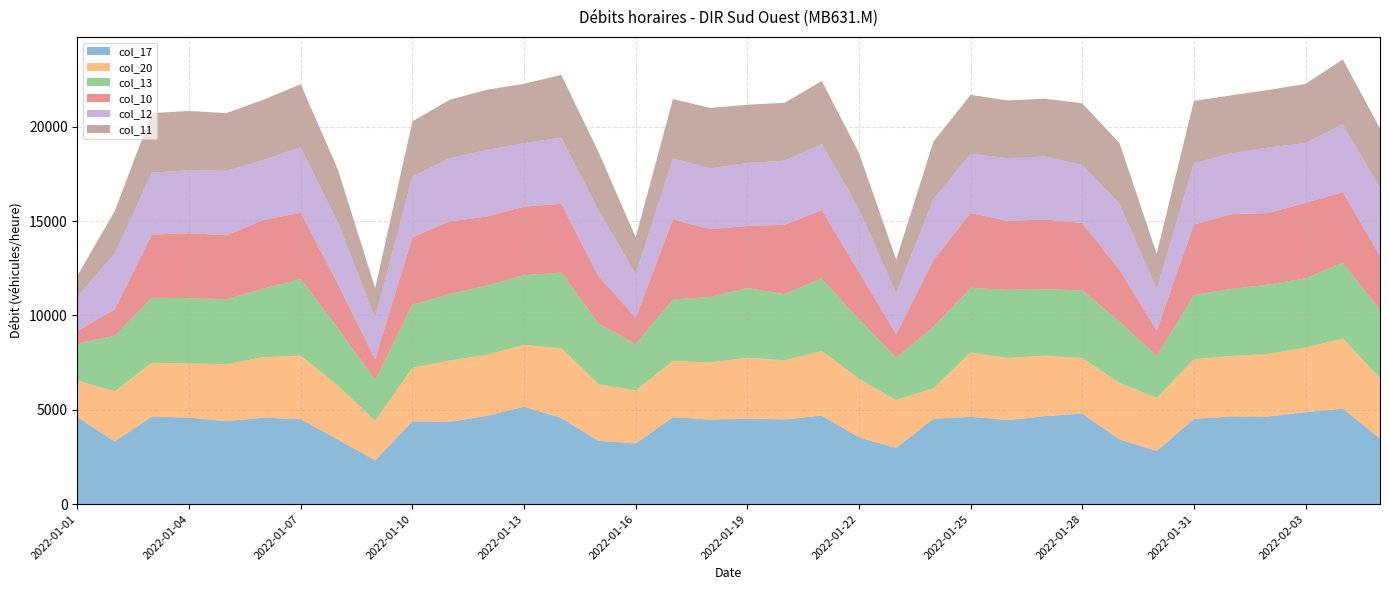

Reading left to right, extract all data points from this chart.

col_17: 4604	3316	4642	4581	4395	4577	4499	3426	2311	4388	4359	4679	5162	4566	3349	3212	4604	4479	4533	4490	4687	3538	2979	4523	4627	4455	4663	4795	3422	2818	4511	4646	4641	4868	5059	3479
col_20: 1940	2655	2845	2879	3019	3213	3369	2846	2104	2830	3254	3228	3273	3698	3005	2811	2985	3026	3218	3130	3427	3102	2534	1615	3406	3292	3209	2943	2998	2812	3163	3202	3316	3426	3718	3198
col_13: 1975	2947	3449	3454	3444	3631	4061	3057	2156	3351	3521	3677	3694	4008	3225	2459	3256	3471	3700	3506	3853	3153	2252	3258	3431	3609	3517	3586	3257	2211	3407	3554	3679	3669	4026	3590
col_10: 654	1402	3350	3444	3389	3635	3515	2329	1101	3569	3853	3659	3637	3642	2503	1395	4236	3598	3289	3678	3621	2498	1244	3535	3966	3650	3697	3573	2737	1357	3734	3968	3786	4005	3726	2889
col_12: 1802	2977	3280	3344	3417	3186	3468	3254	2203	3218	3352	3522	3369	3510	3479	2323	3242	3221	3337	3395	3494	3347	2157	3229	3135	3332	3345	3079	3501	2203	3251	3223	3476	3174	3595	3608
col_11: 1137	2226	3155	3137	3057	3193	3344	2817	1573	2925	3091	3195	3144	3325	3109	1945	3146	3205	3091	3069	3345	2974	1795	3057	3124	3056	3060	3265	3223	1875	3299	3073	3050	3133	3447	3153